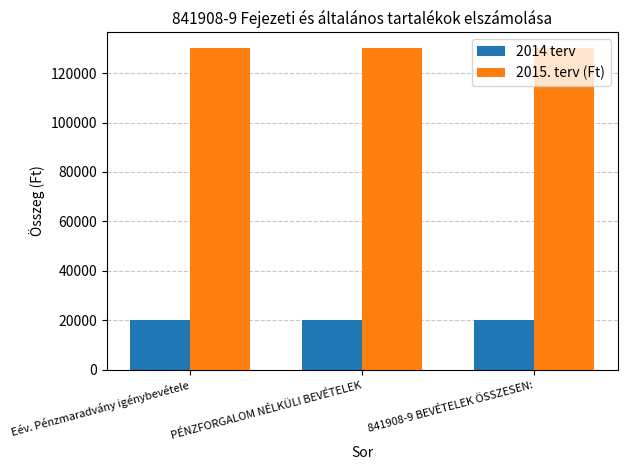

Rank the series by their average value, from lowest to highest.

2014 terv, 2015. terv (Ft)